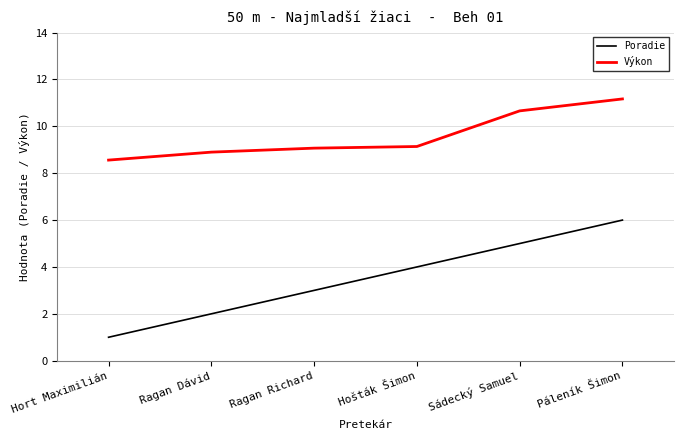

What is the sum of the Poradie values at Páleník Šimon and Ragan Dávid?

8.0